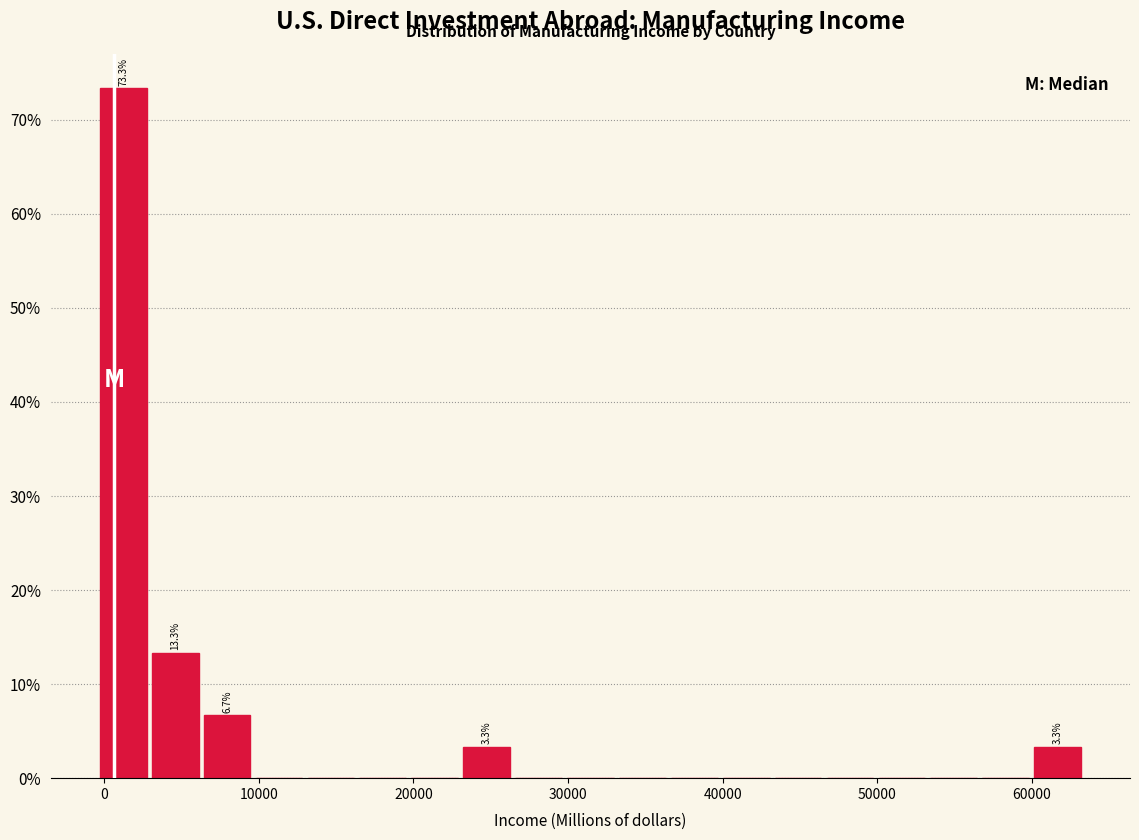

Read against the x-axis, roughly where is the centre of the tallest bar?

1000